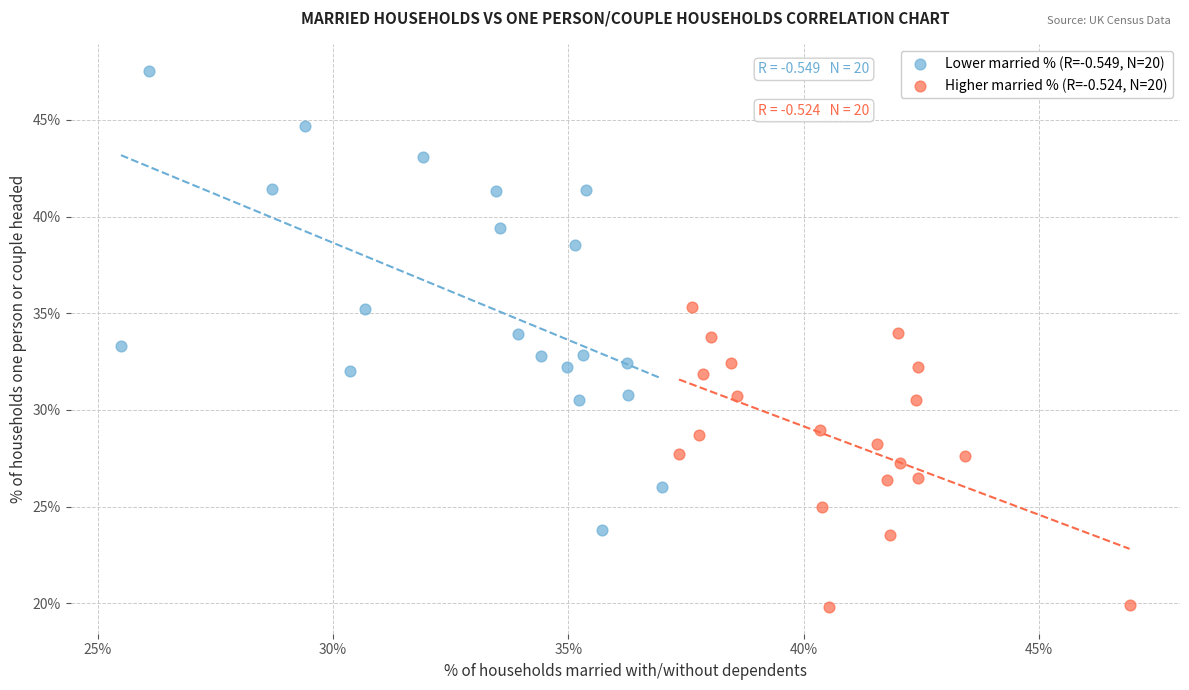

Which series reaches the maximum Y coordinate?

Lower married % (R=-0.549, N=20)